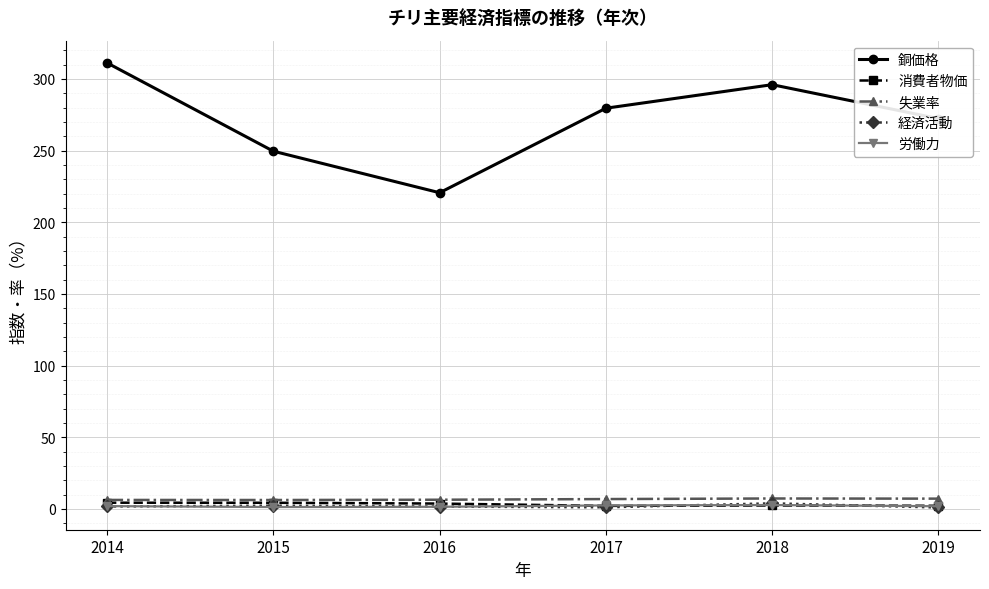

What is the smallest value displayed?

1.1